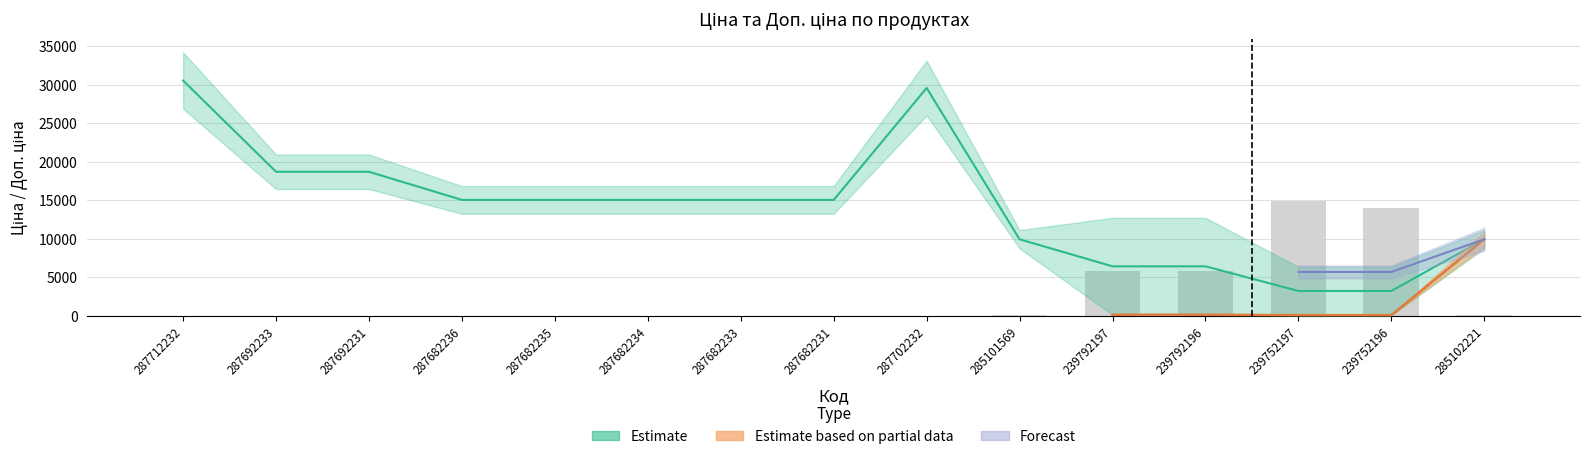

At which label does Ціна first exceed 15019?

287712232